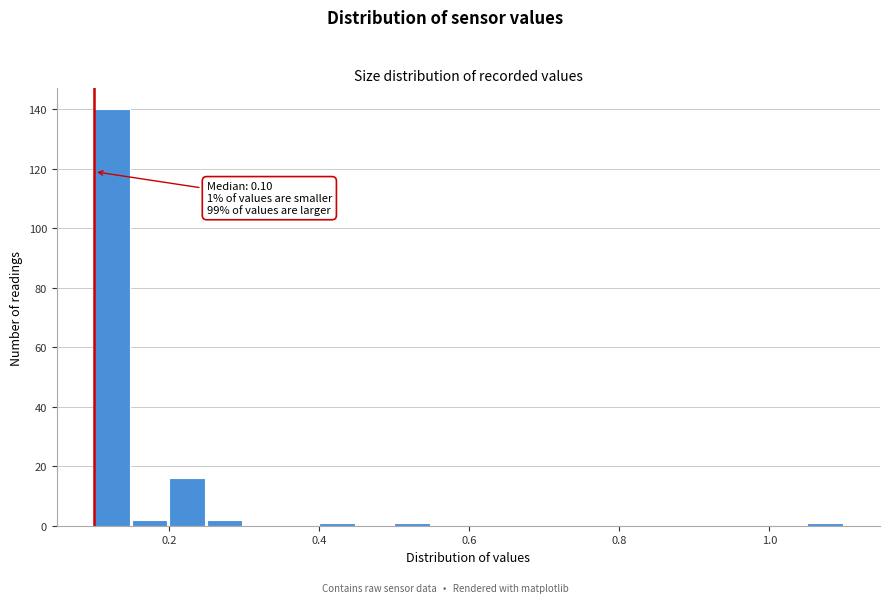

Around what value on the x-axis is the tallest bar? Give the approximate position of its centre, as read against the axis.

0.12